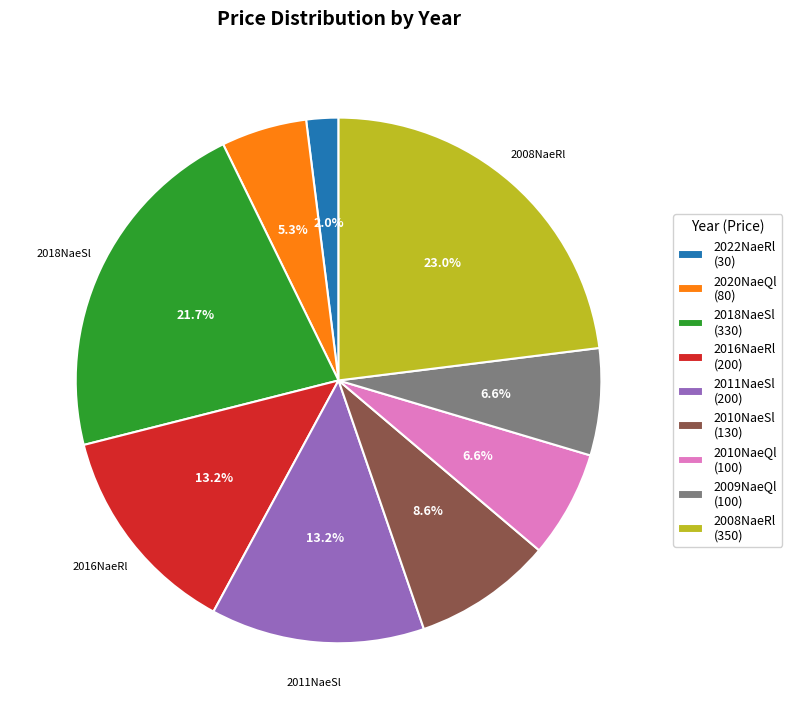

Is there any slice that represents more than half of the pie?

No